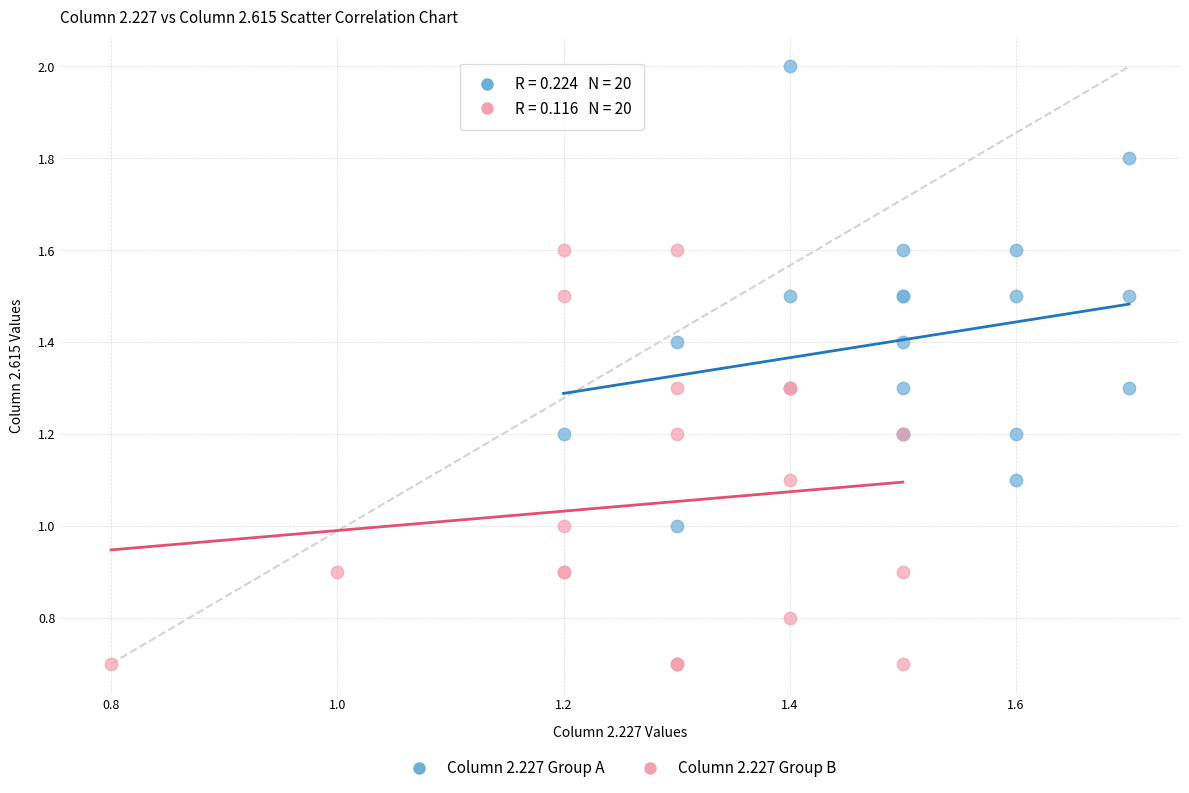

Which series reaches the minimum Y coordinate?

Column 2.227 Group B